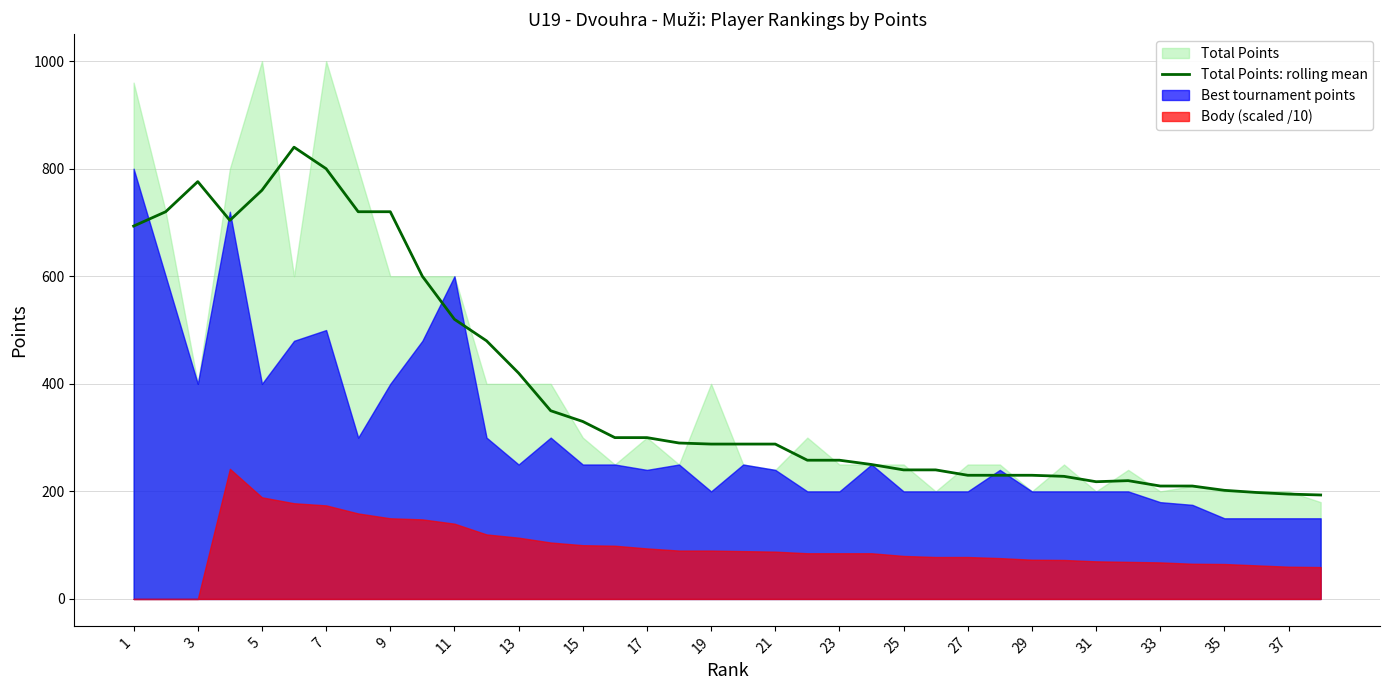

The Total Points: rolling mean series shows 117.2 at 25. True or false?

False